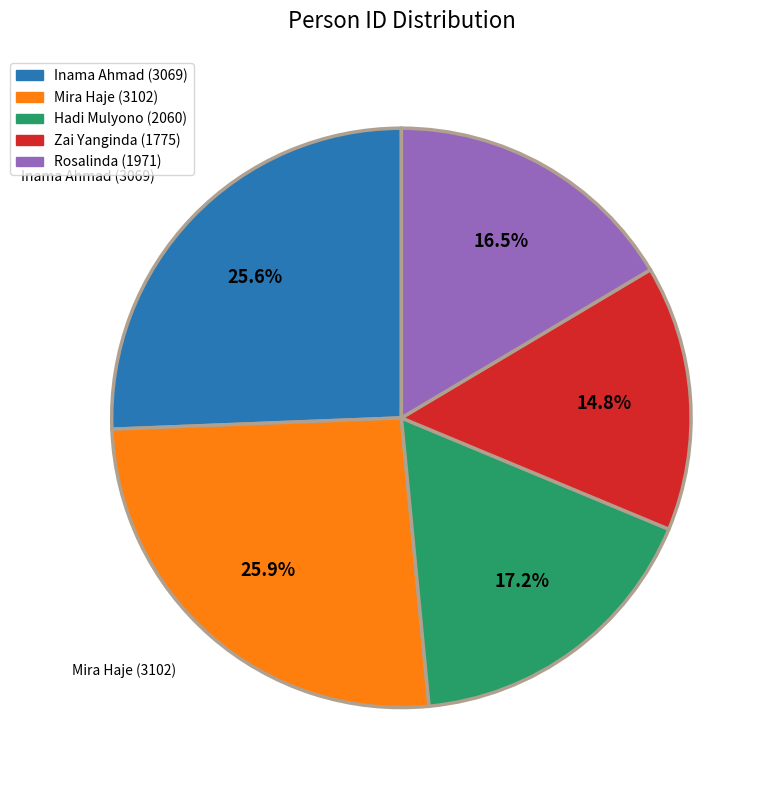

The Zai Yanginda slice represents 6% of the pie. True or false?

False